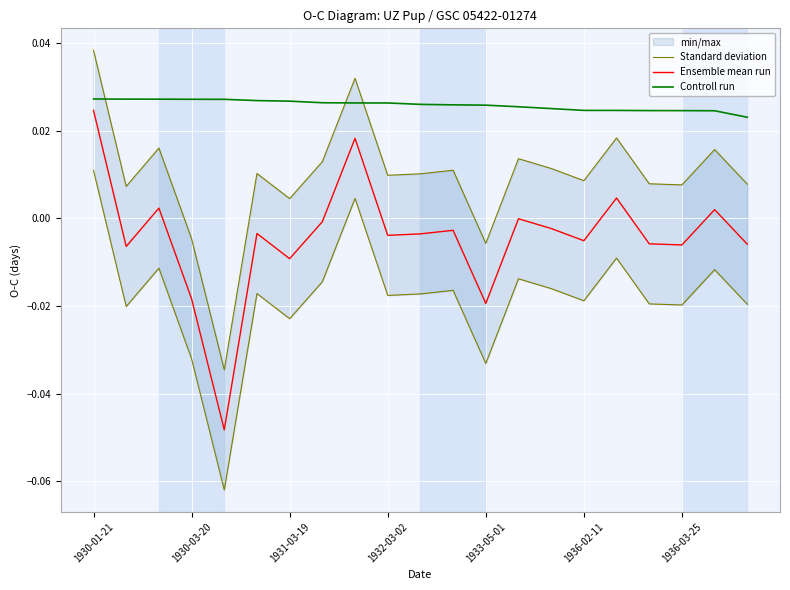

True or false: Controll run has more than 2 points higher than both neighbors.

False